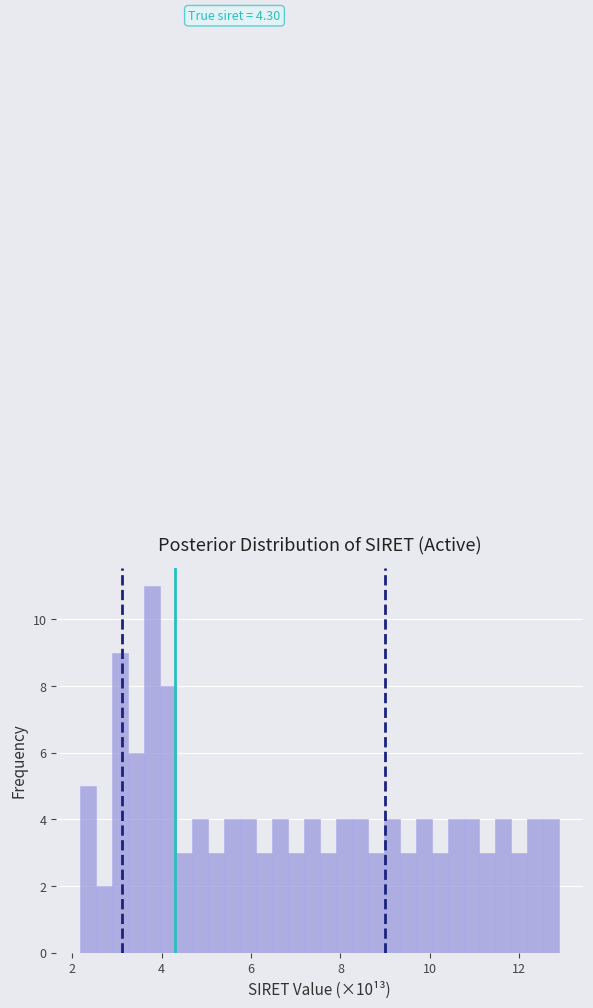

Around what value on the x-axis is the tallest bar? Give the approximate position of its centre, as read against the axis.

3.8